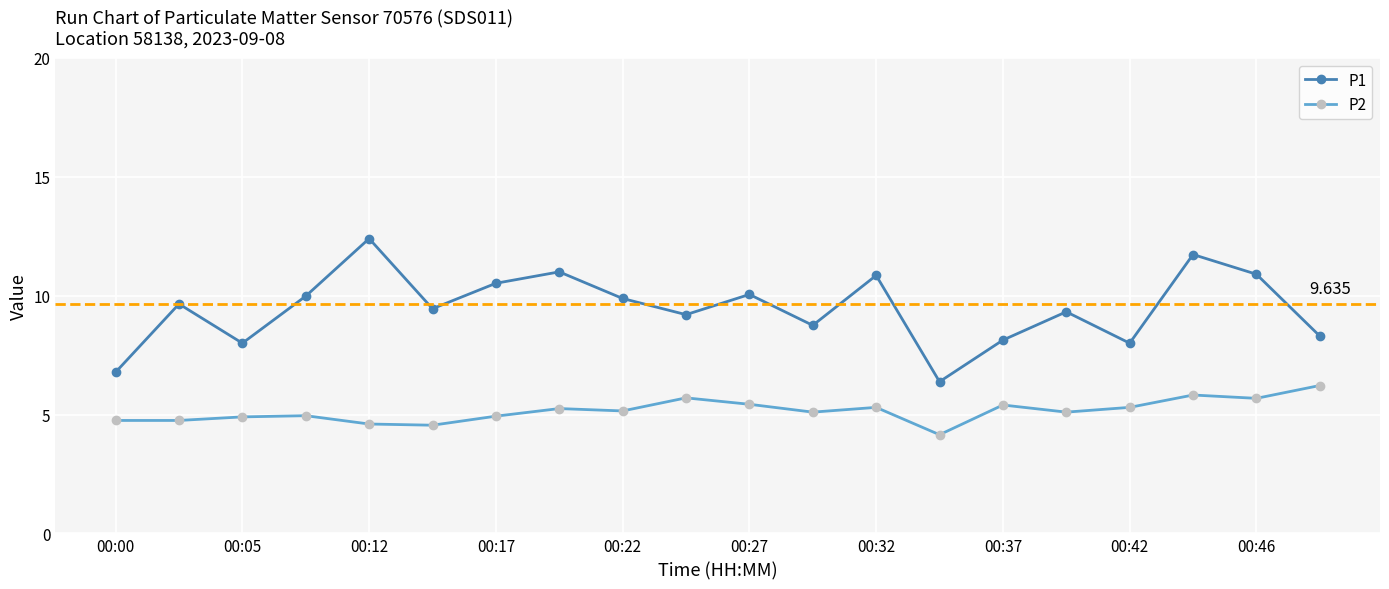

True or false: P1 has more than 0 interior local peaks.

True